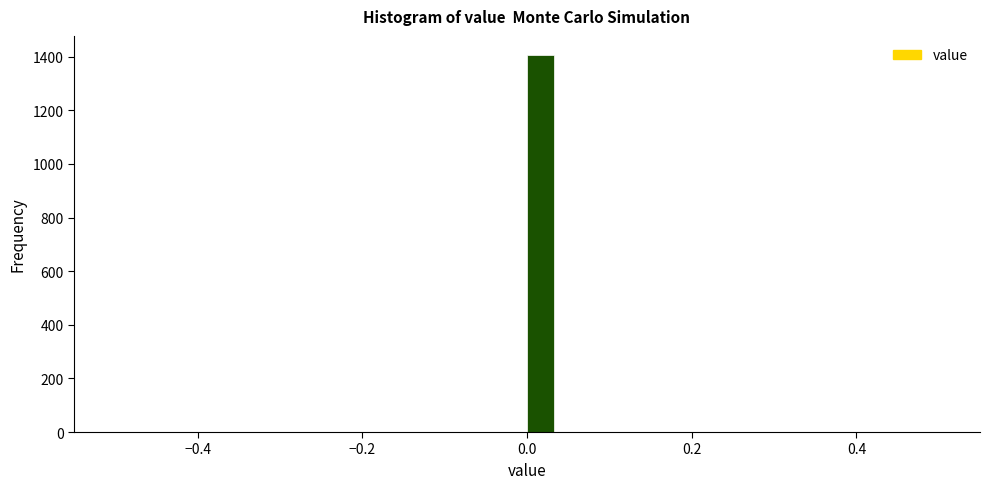

Read against the x-axis, roughly where is the centre of the tallest bar?

0.02